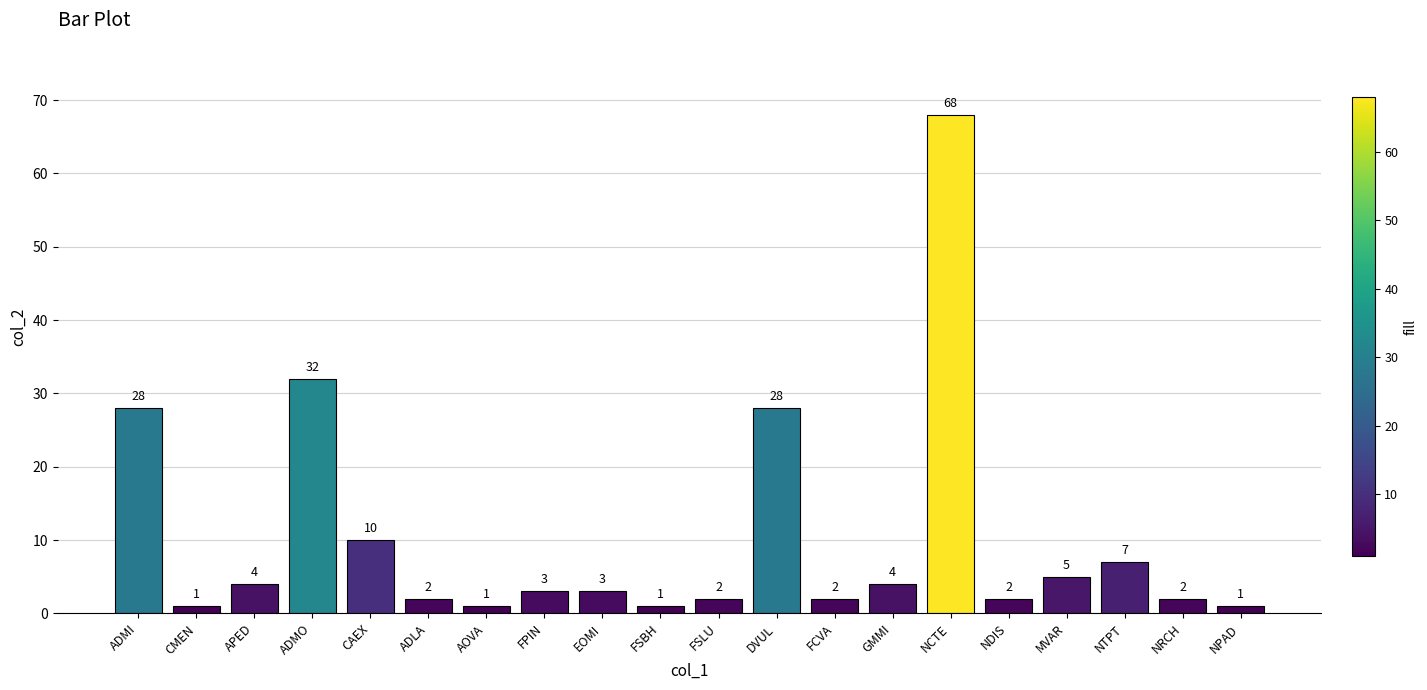

What is the approximate value at ADLA?

2